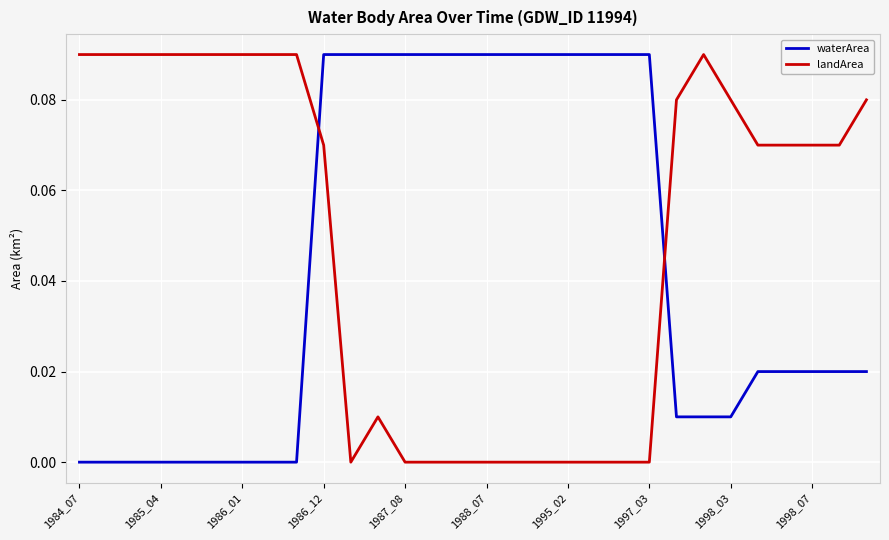

Rank the series by their average value, from highest to lowest.

landArea, waterArea